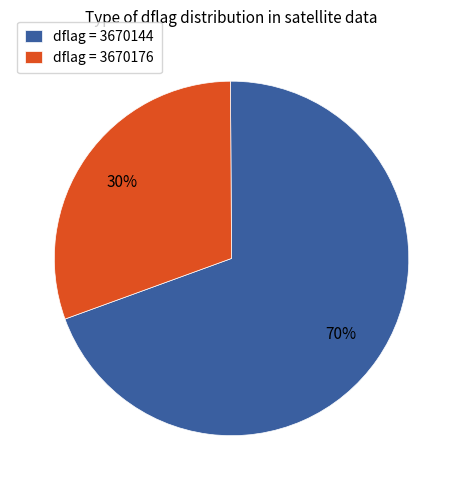

Rank the categories by value from lowest to highest.

dflag = 3670176, dflag = 3670144